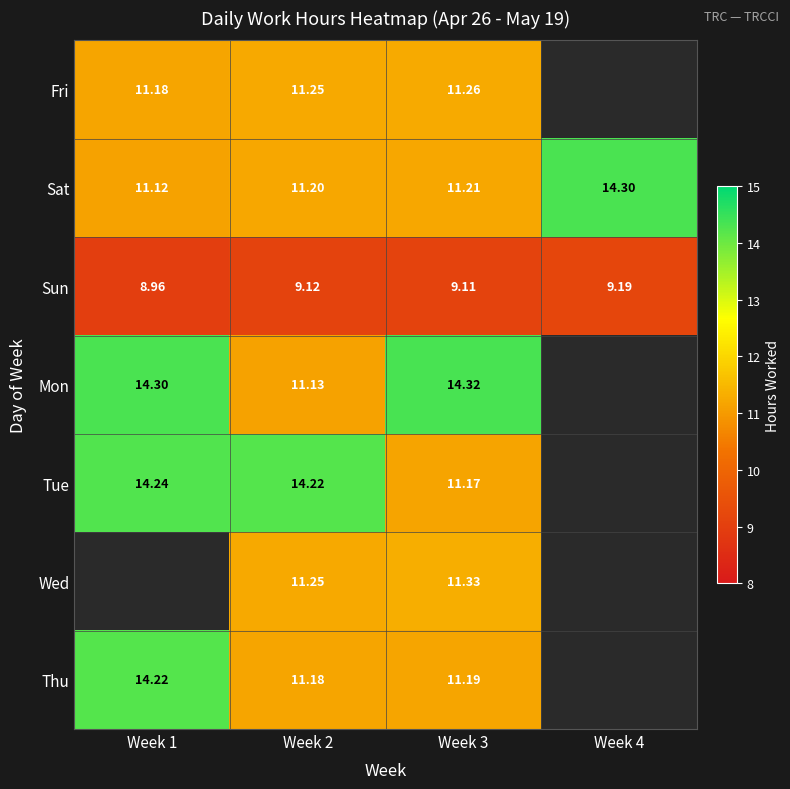

Which label corresponds to the largest value in the chart?

Week 3